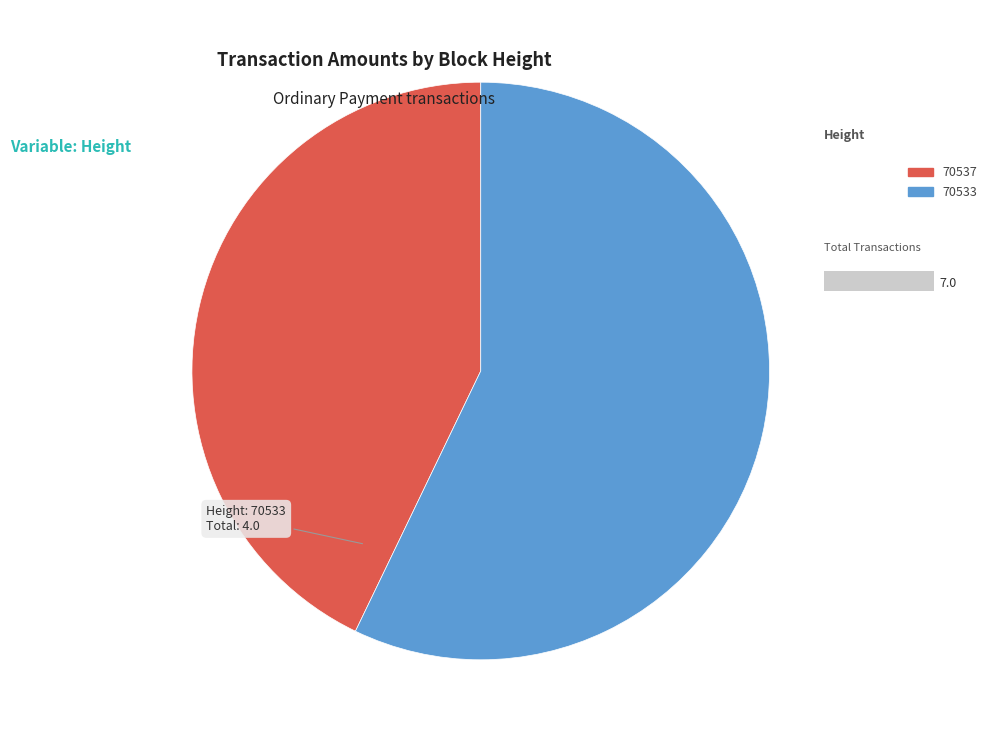

Between 70533 and 70537, which is larger?

70533